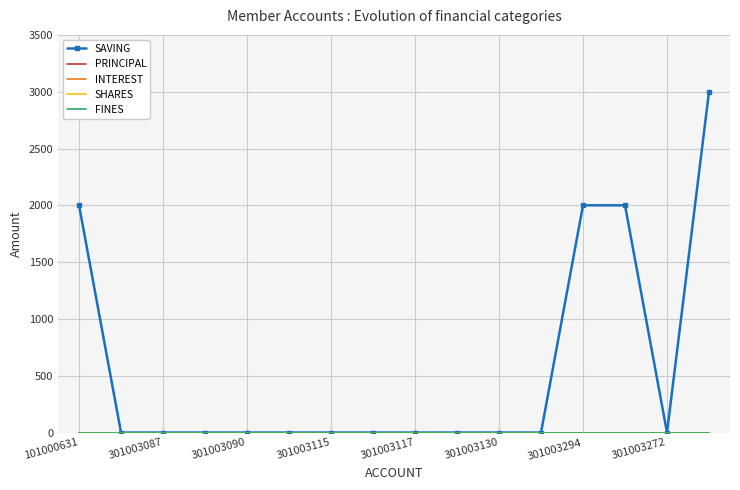

What are all the series names shown in the legend?

SAVING, PRINCIPAL, INTEREST, SHARES, FINES